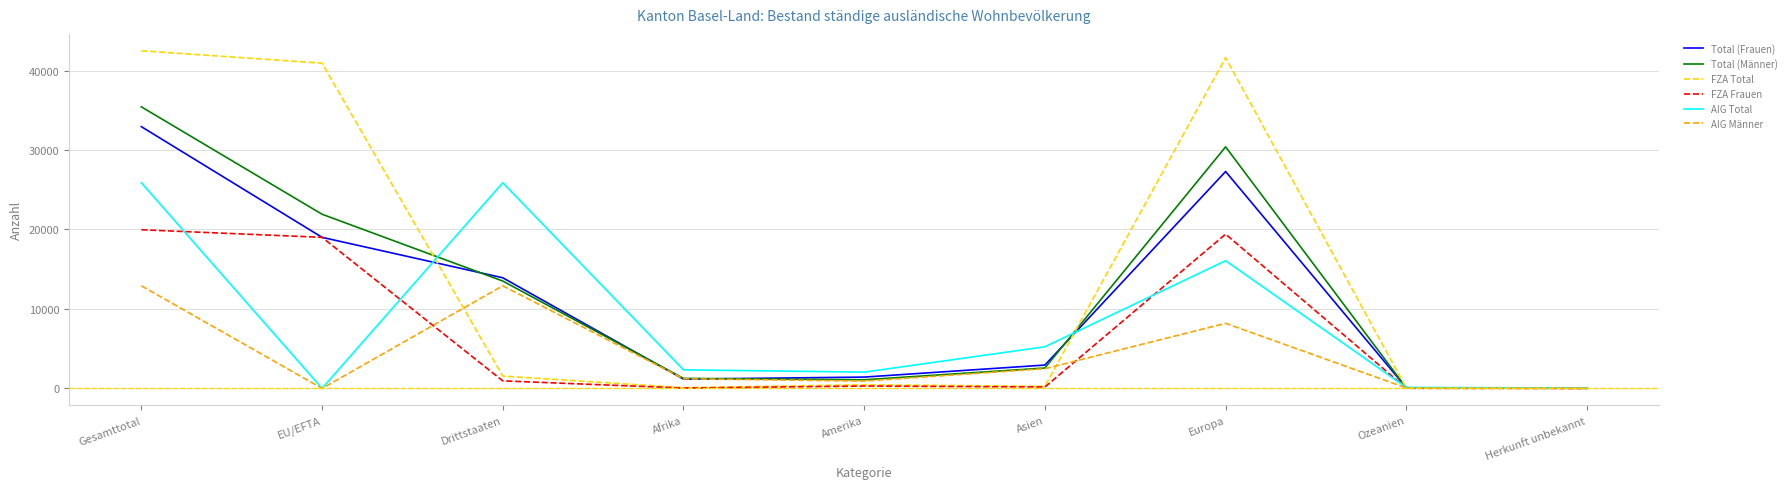

Is the value of AIG Männer at Gesamttotal greater than the value of Total (Frauen) at Afrika?

Yes